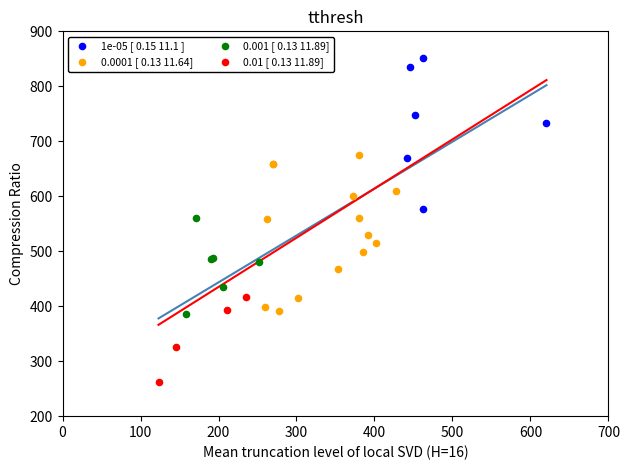

Which series contains the highest Y value?

1e-05 [ 0.15 11.1 ]